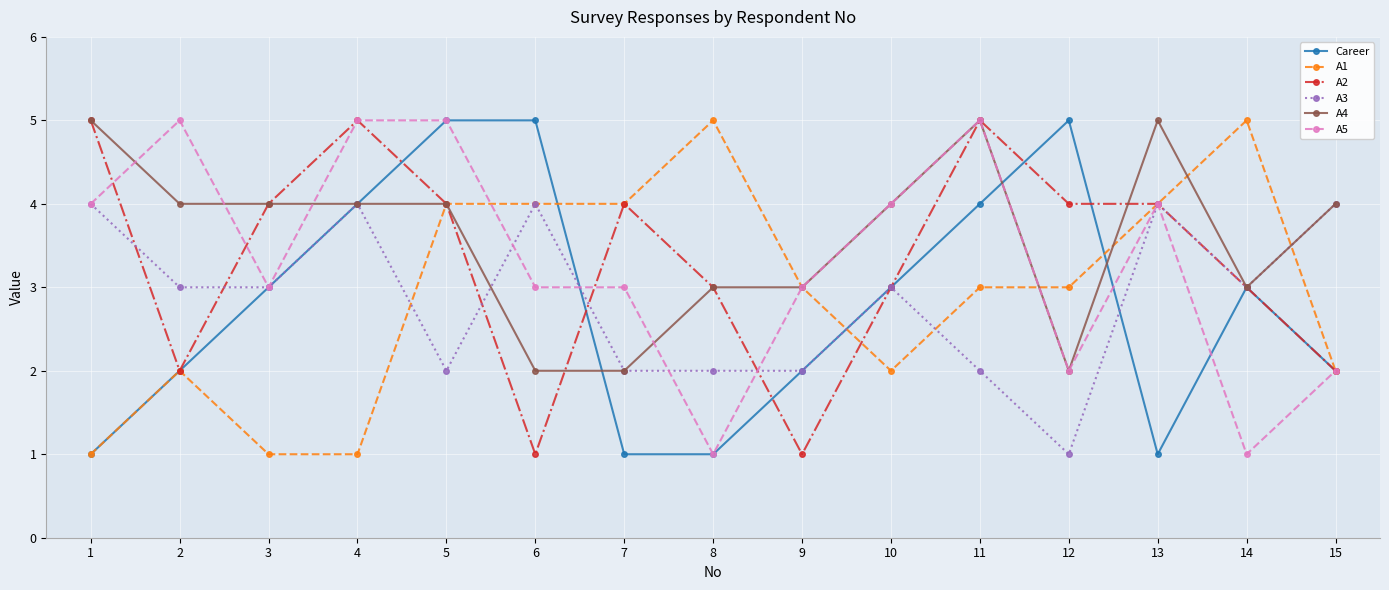

Where does the A2 series first go above 4?

1